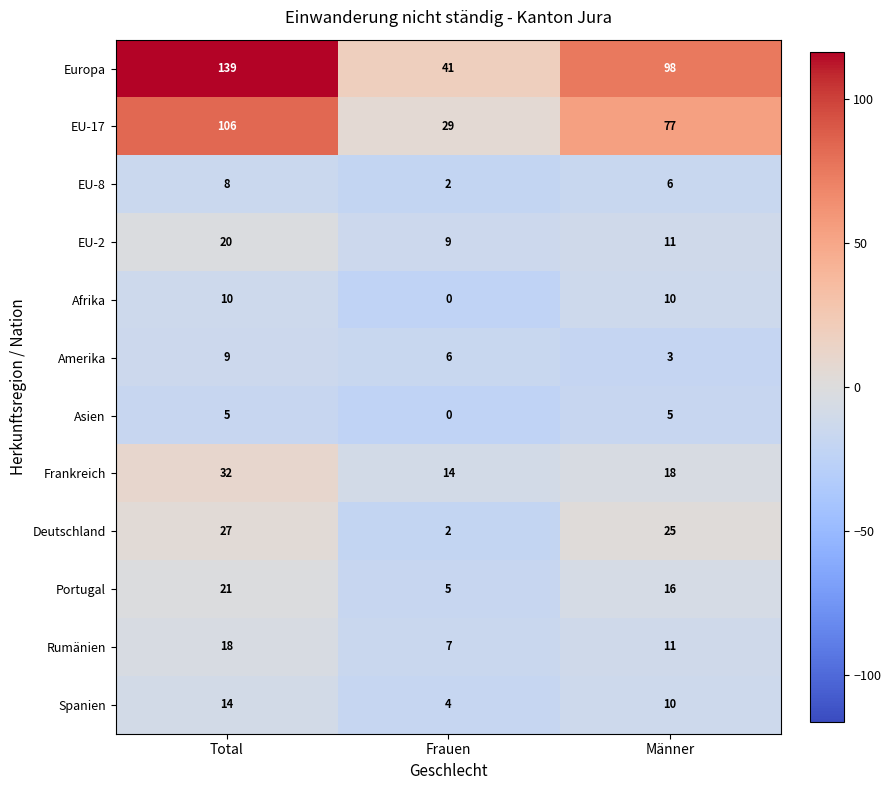

At which category is the sum across all series the highest?

Total